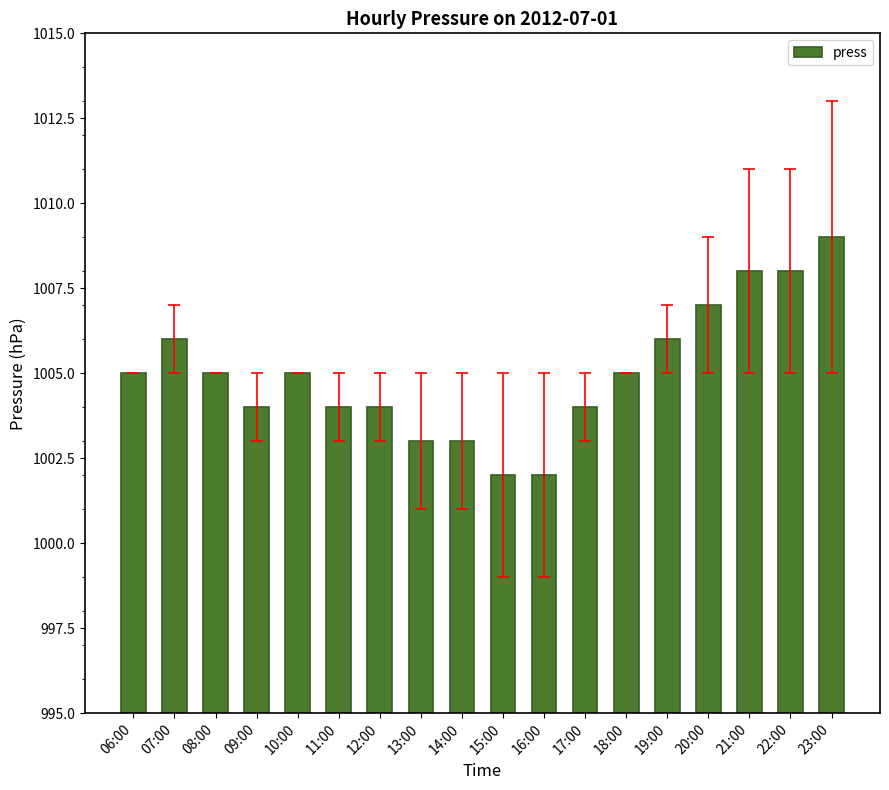

True or false: the data shows 1007 at 20:00.

True